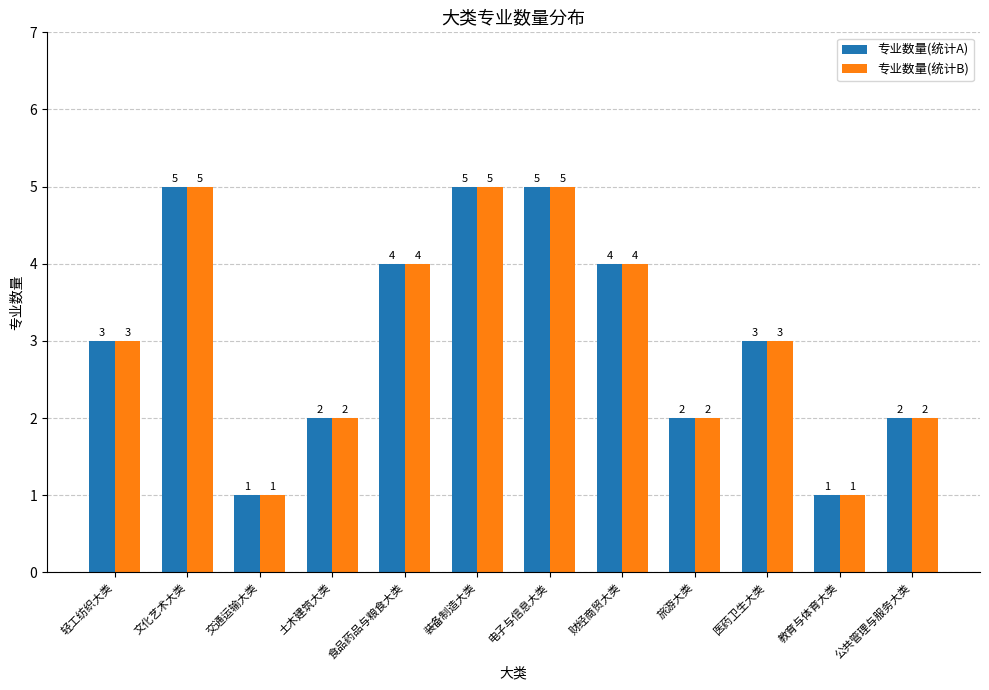

What is the total value across all series at 装备制造大类?

10